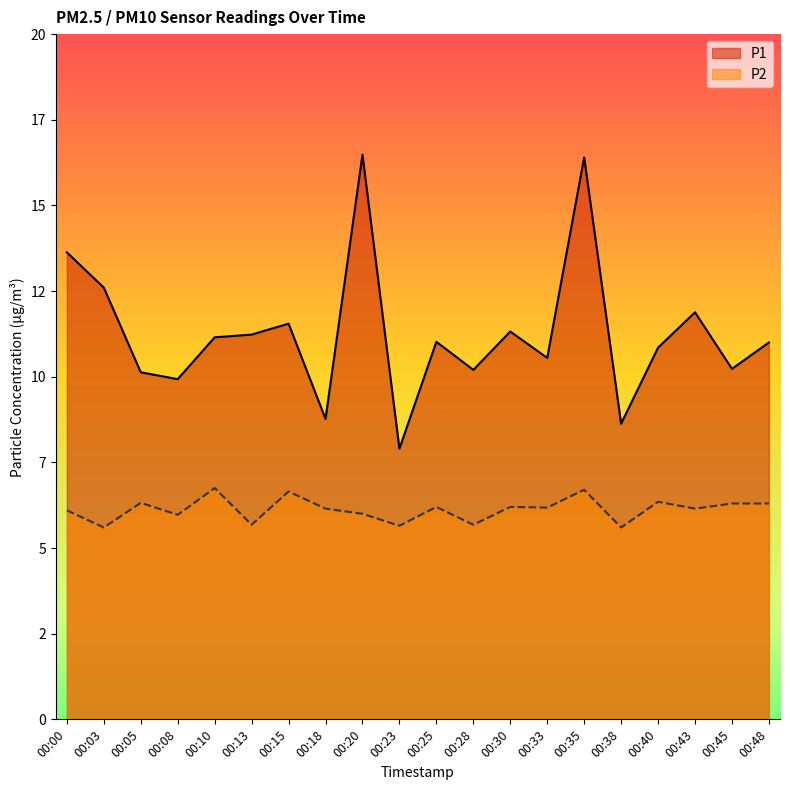

Does the chart have visible grid lines?

No